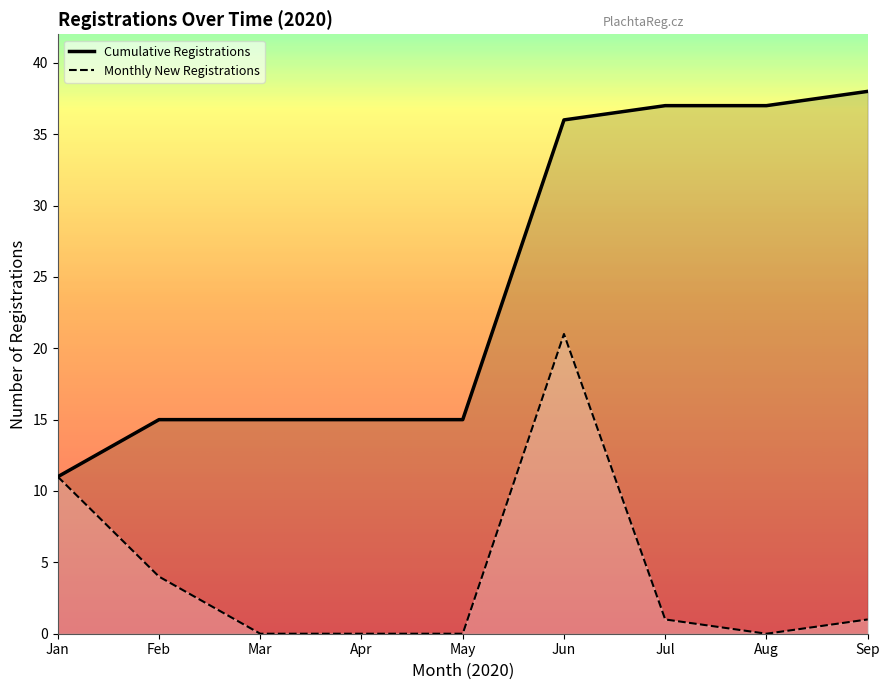

Rank the series at Feb from highest to lowest value.

Cumulative Registrations, Monthly New Registrations